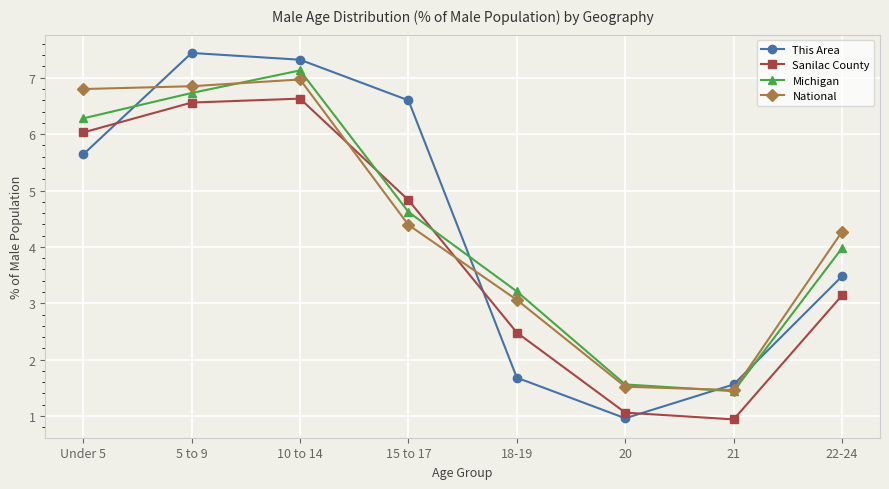

Rank the series at 15 to 17 from highest to lowest value.

This Area, Sanilac County, Michigan, National